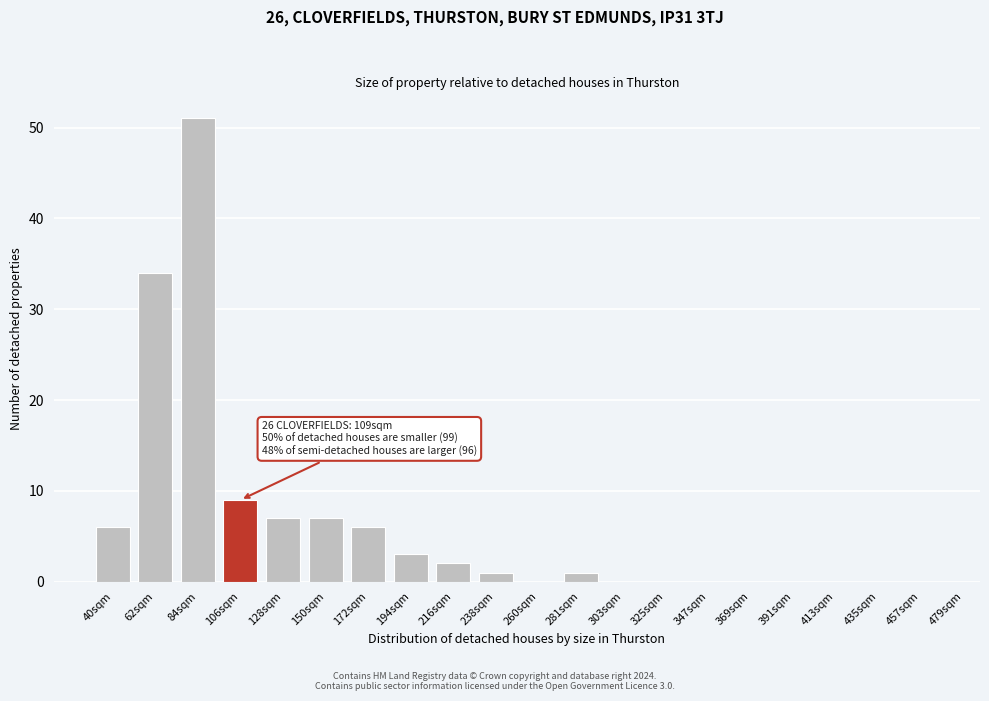

Reading right to left, list all the values displayed in this chart.

457sqm=0	435sqm=0	413sqm=0	391sqm=0	369sqm=0	347sqm=0	325sqm=0	303sqm=0	281sqm=1	260sqm=0	238sqm=1	216sqm=2	194sqm=3	172sqm=6	150sqm=7	128sqm=7	106sqm=9	84sqm=51	62sqm=34	40sqm=6